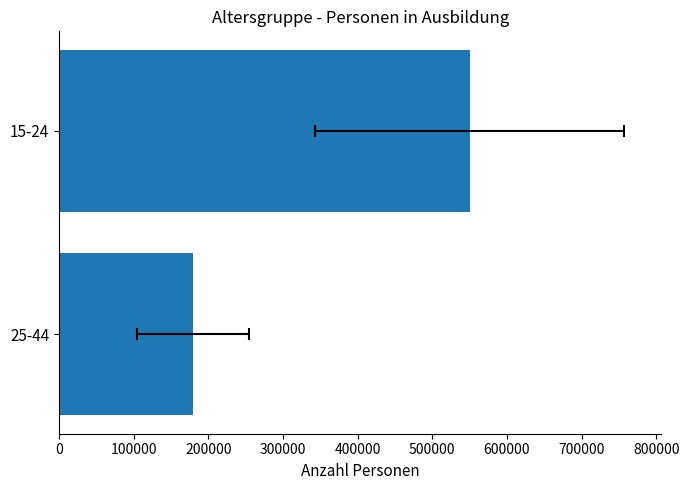

Count the number of values greater than 550220.

1